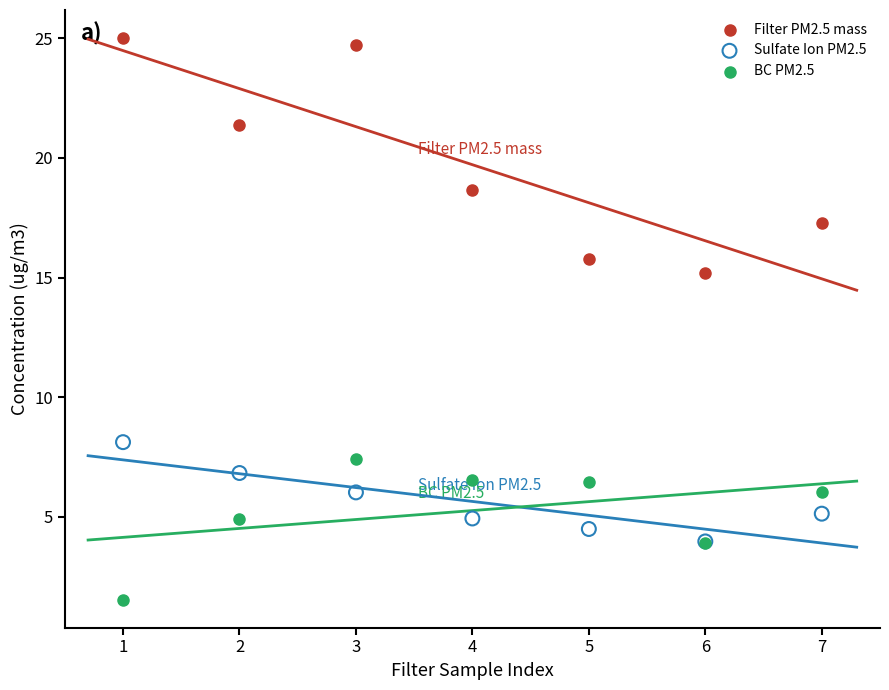

What are all the series names shown in the legend?

Filter PM2.5 mass, Sulfate Ion PM2.5, BC PM2.5